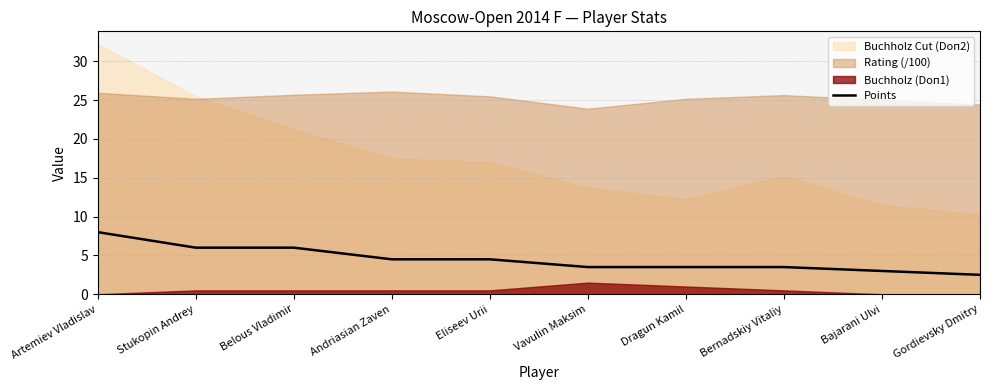

What is the label of the 9th point from the right?

Stukopin Andrey